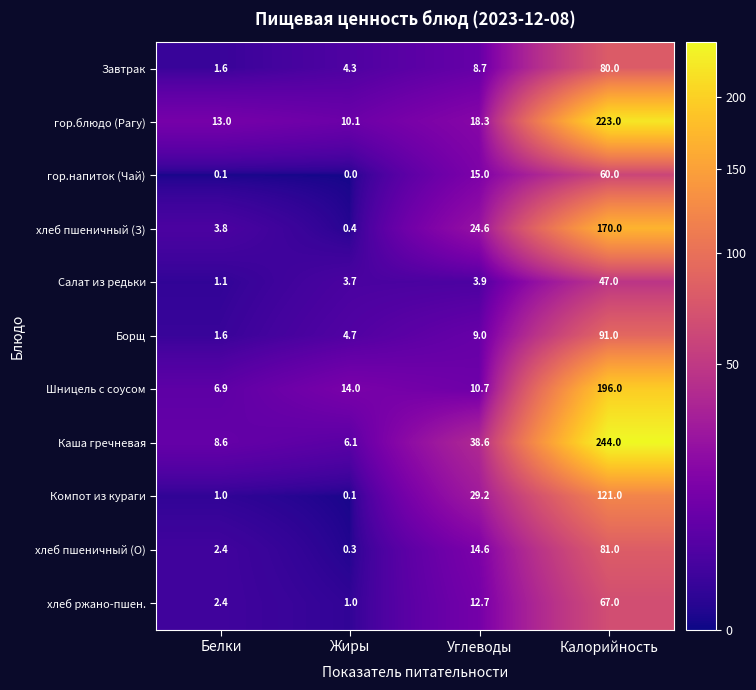

How many distinct data groups are displayed?

11